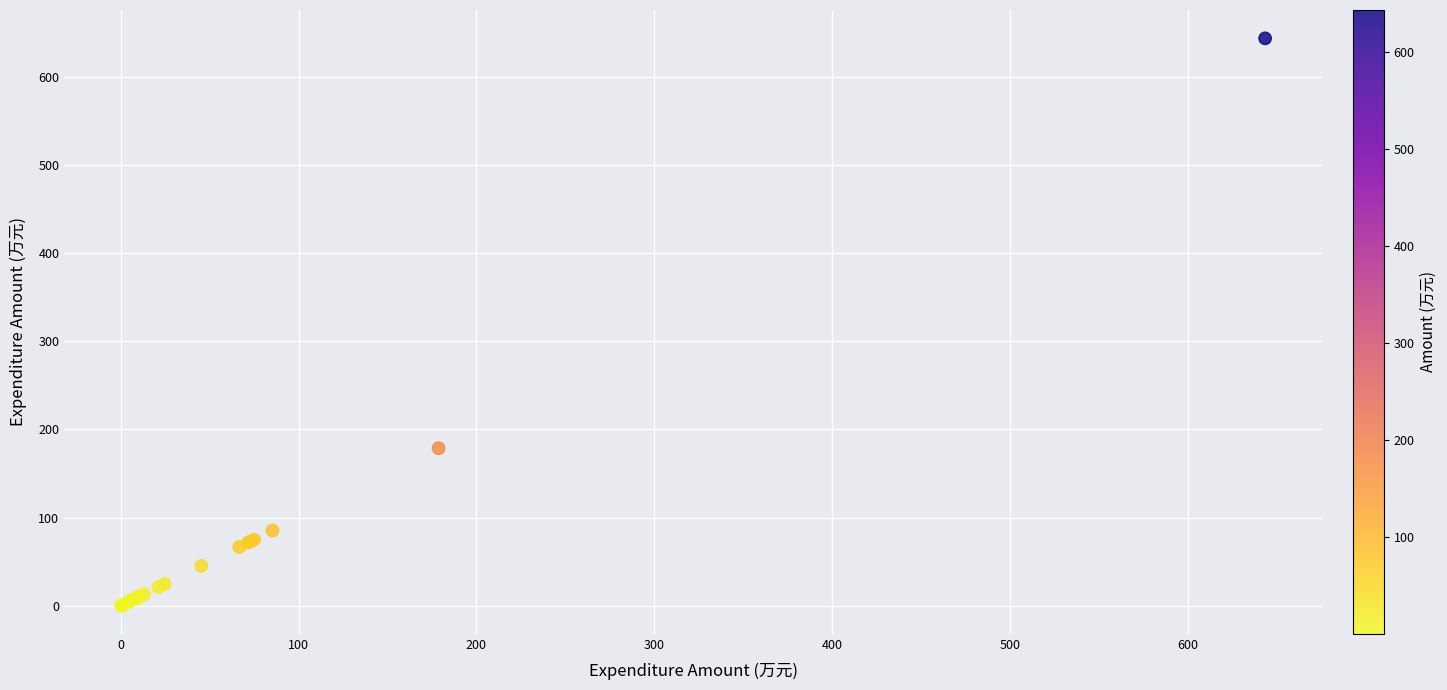

What Y value in the scatter plot is closest to 321?

178.7